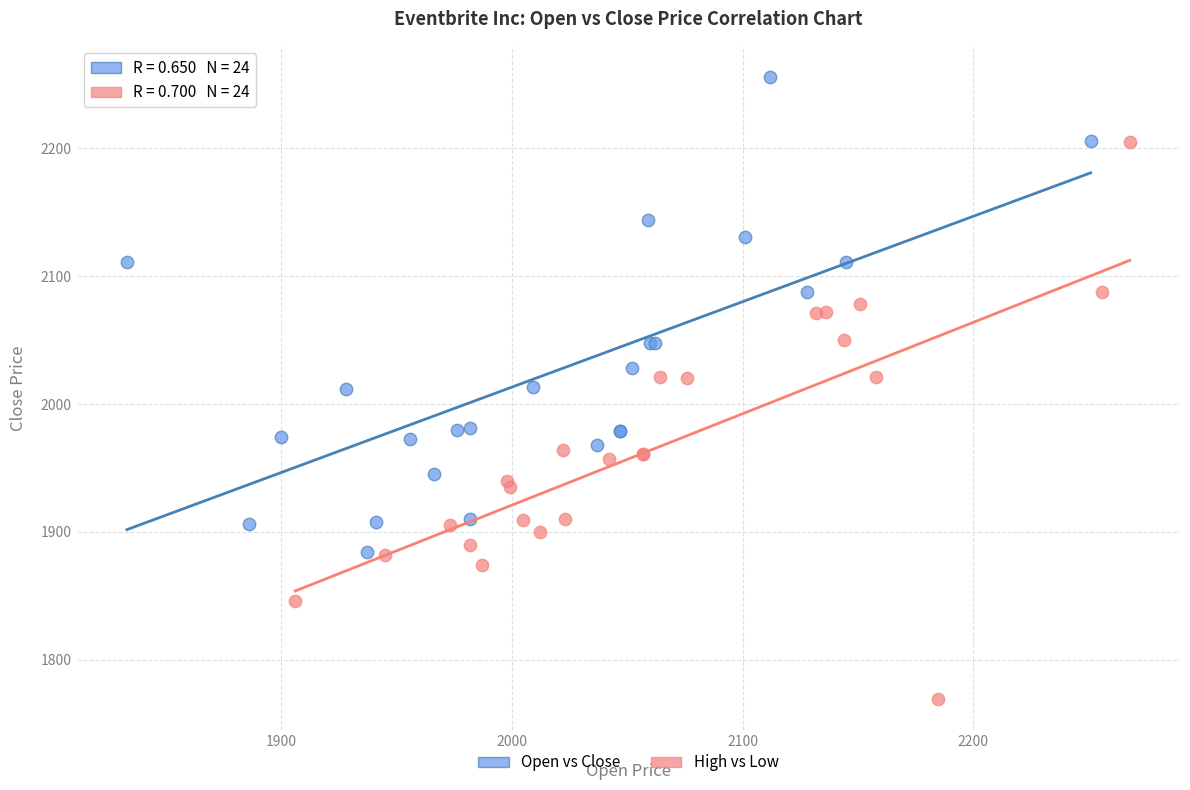

Which series reaches the minimum Y coordinate?

High vs Low